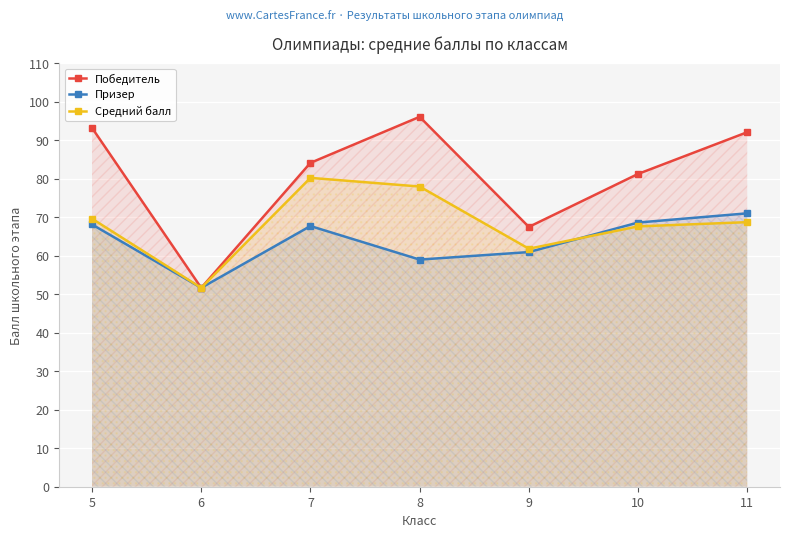

What is the minimum value shown in the chart?

51.6